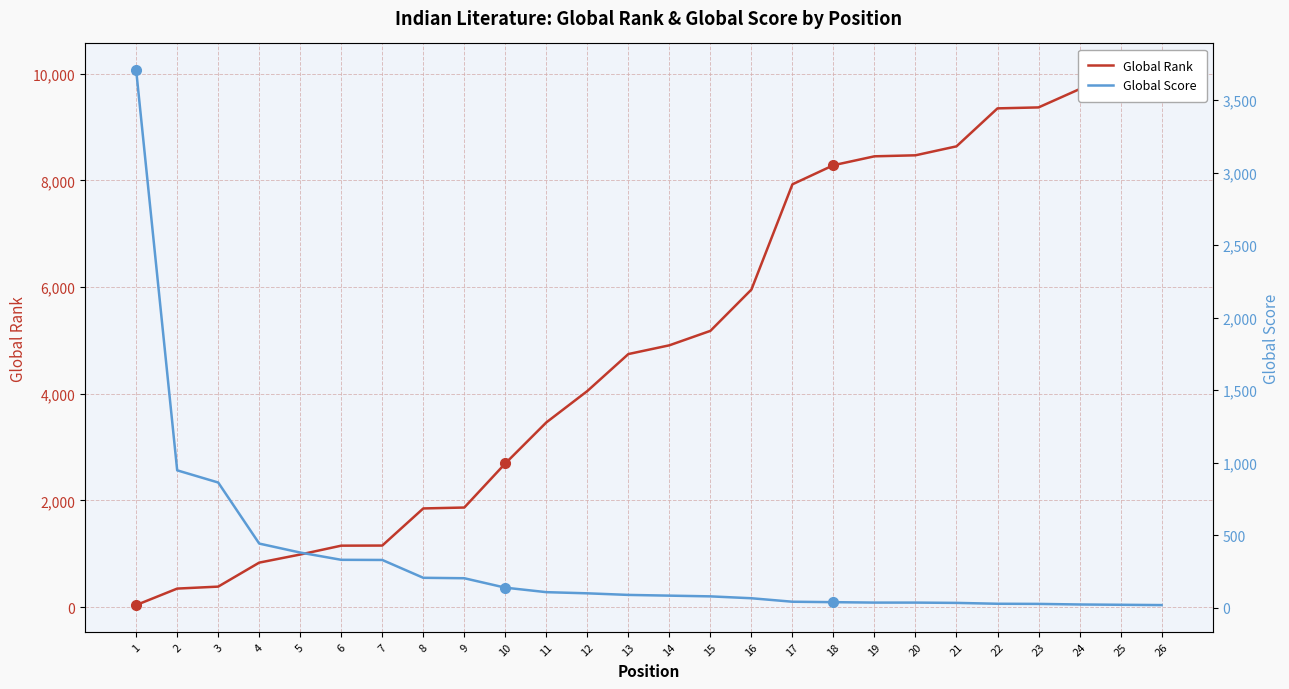

Is this an area chart (filled region under the line)?

No